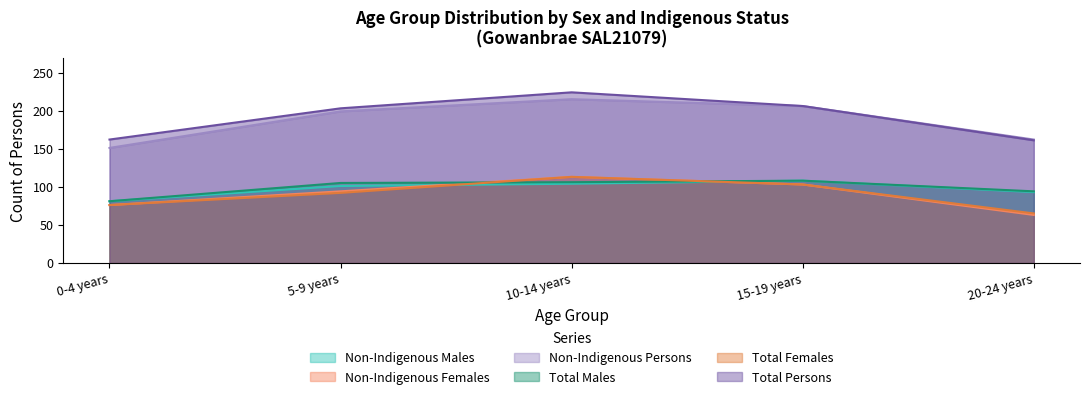

How many lines are shown in the chart?

6